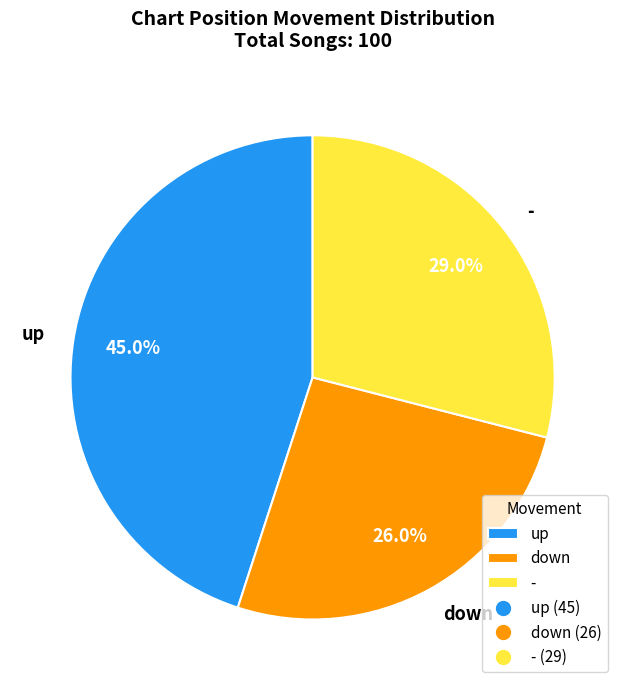

Does down account for over 50% of the chart?

No